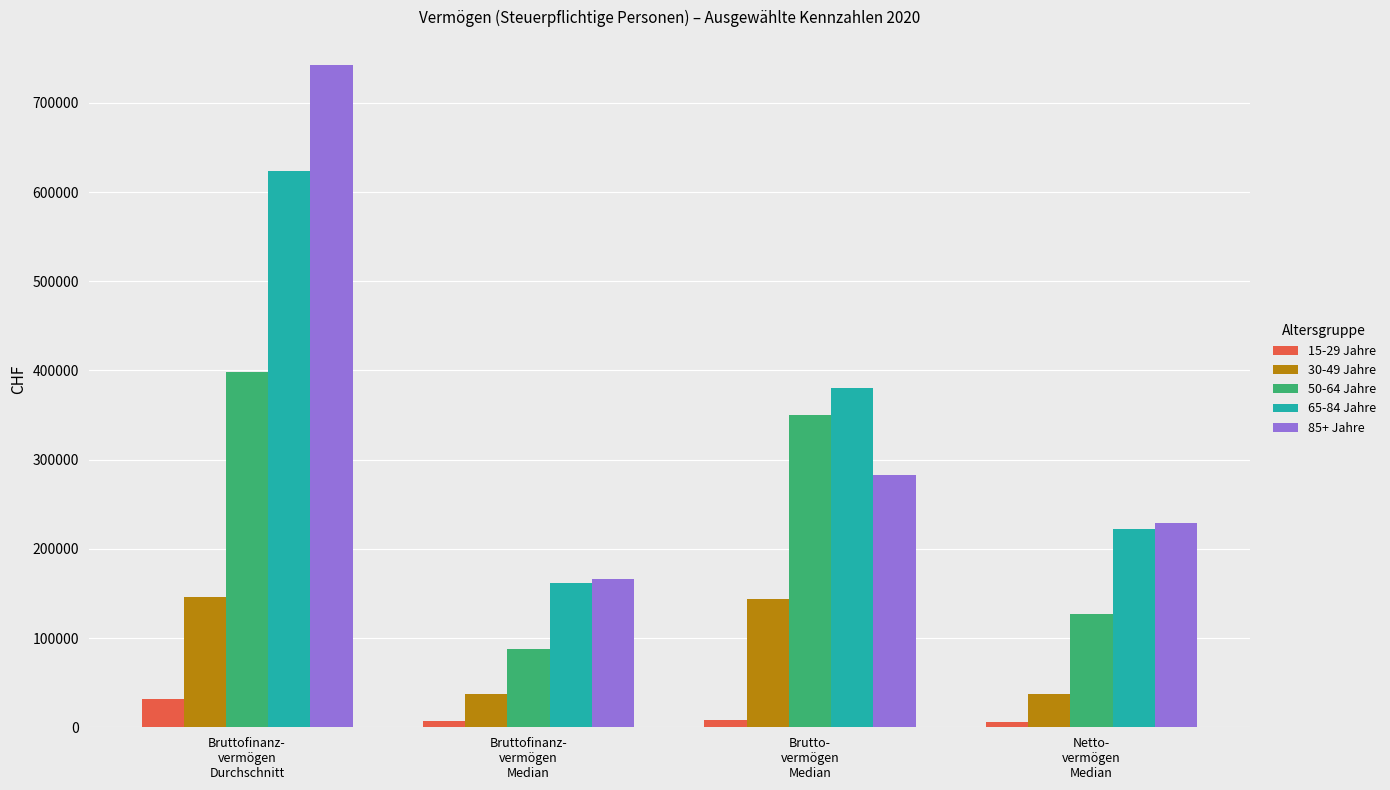

What position from the right is Bruttofinanz-
vermögen
Durchschnitt?

4